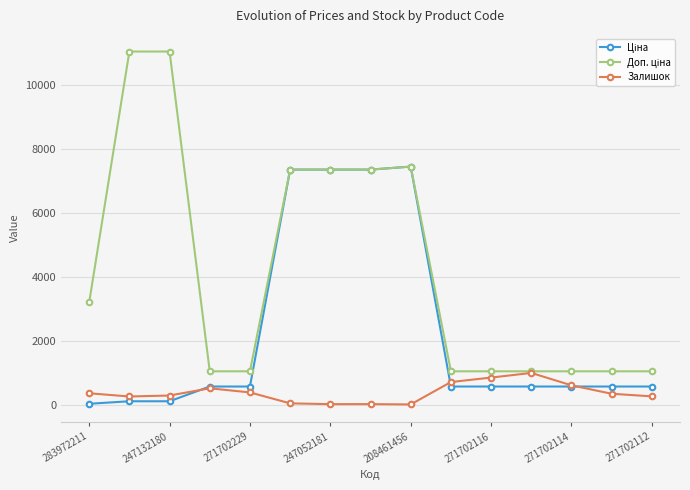

How many lines are shown in the chart?

3